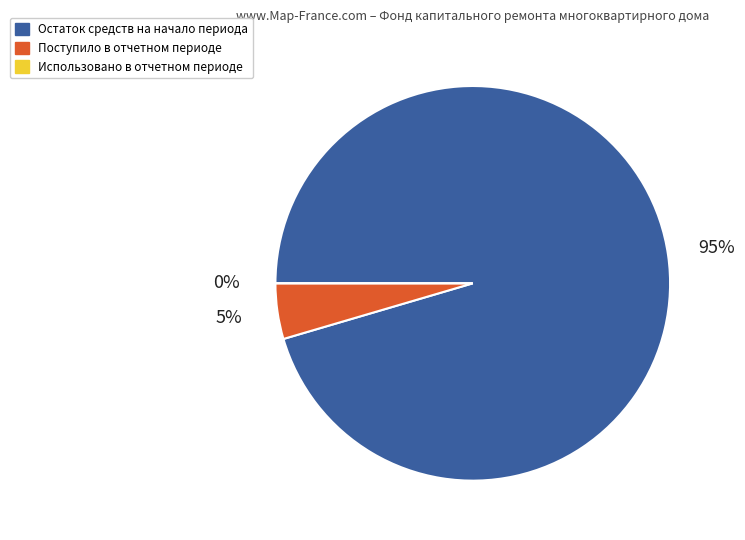

Which slice is the largest?

Остаток средств на начало периода